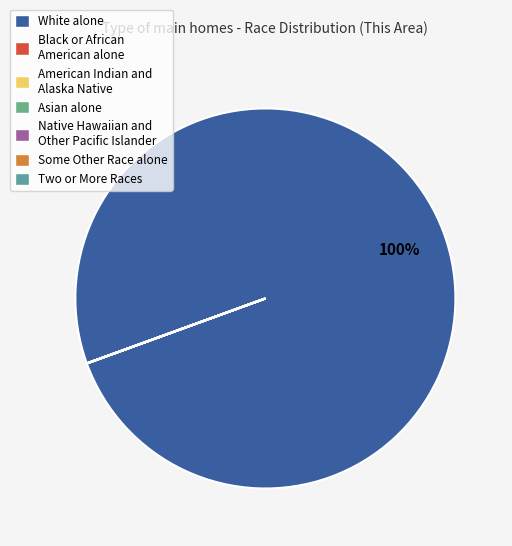

Which has a higher value, Asian alone or American Indian and Alaska Native?

Asian alone